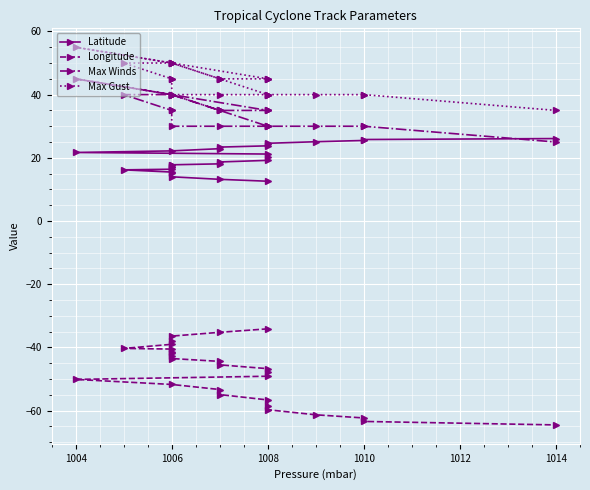

Does the chart display data point markers on the line(s)?

Yes